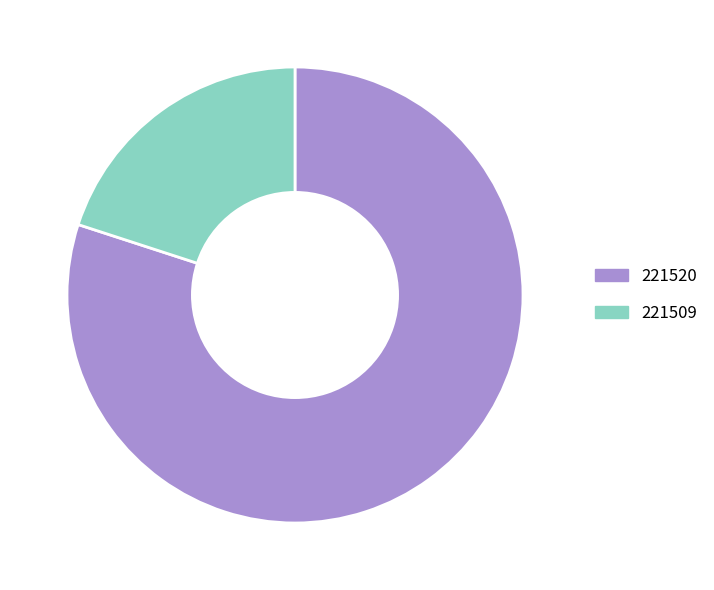

Rank the categories by value from highest to lowest.

221520, 221509